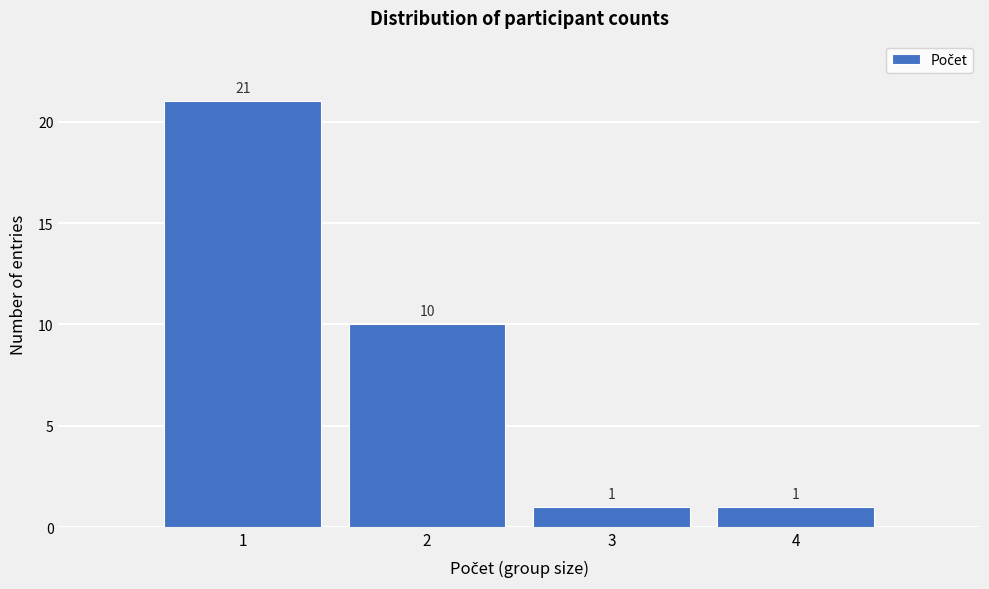

Reading right to left, transcribe all the data shown in this chart.

4=1	3=1	2=10	1=21